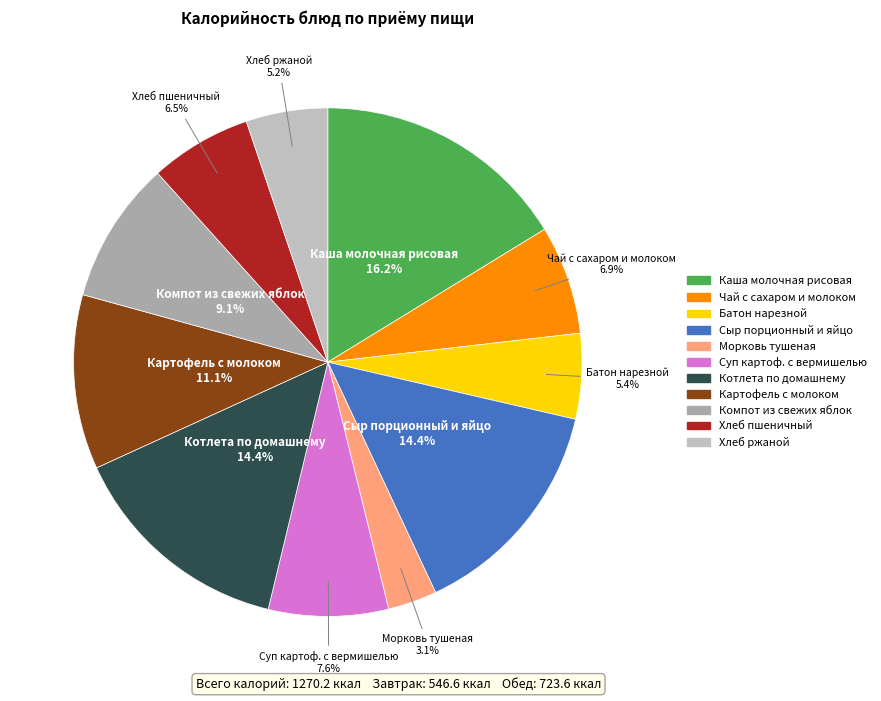

What percentage is the Чай с сахаром и молоком slice, to the nearest percent?

7%